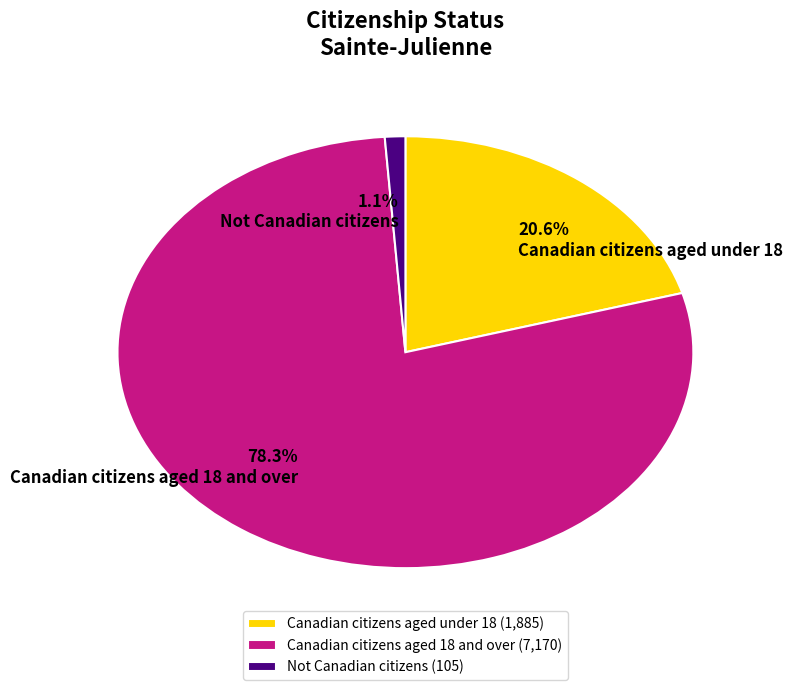

To the nearest percent, what is the combined percentage of Not Canadian citizens and Canadian citizens aged under 18?

22%